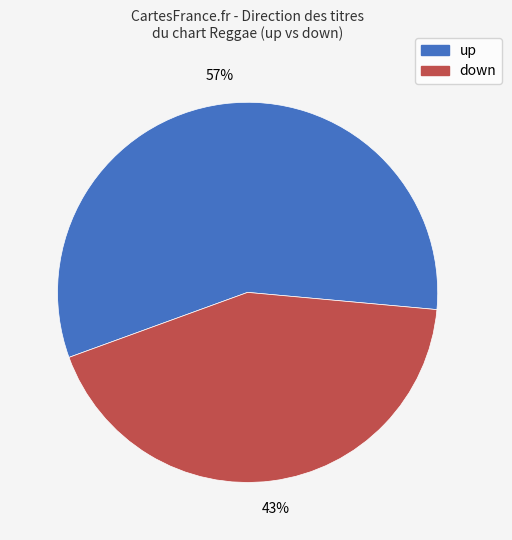

Rank the categories by value from highest to lowest.

up, down